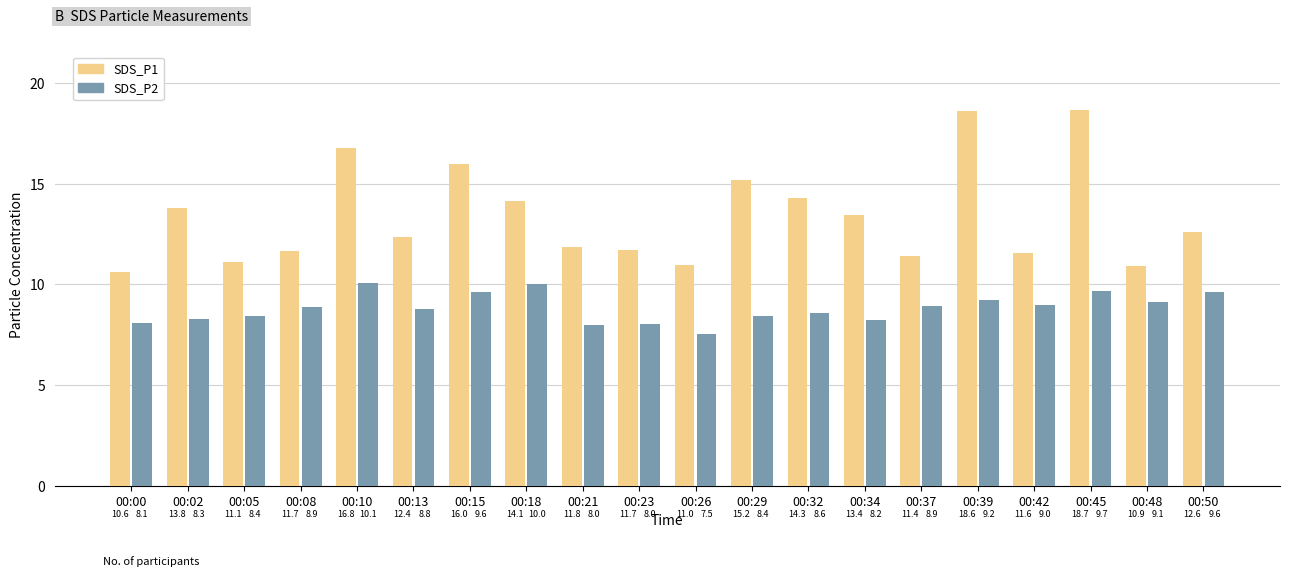

At which category does the chart reach its peak across all series?

00:45